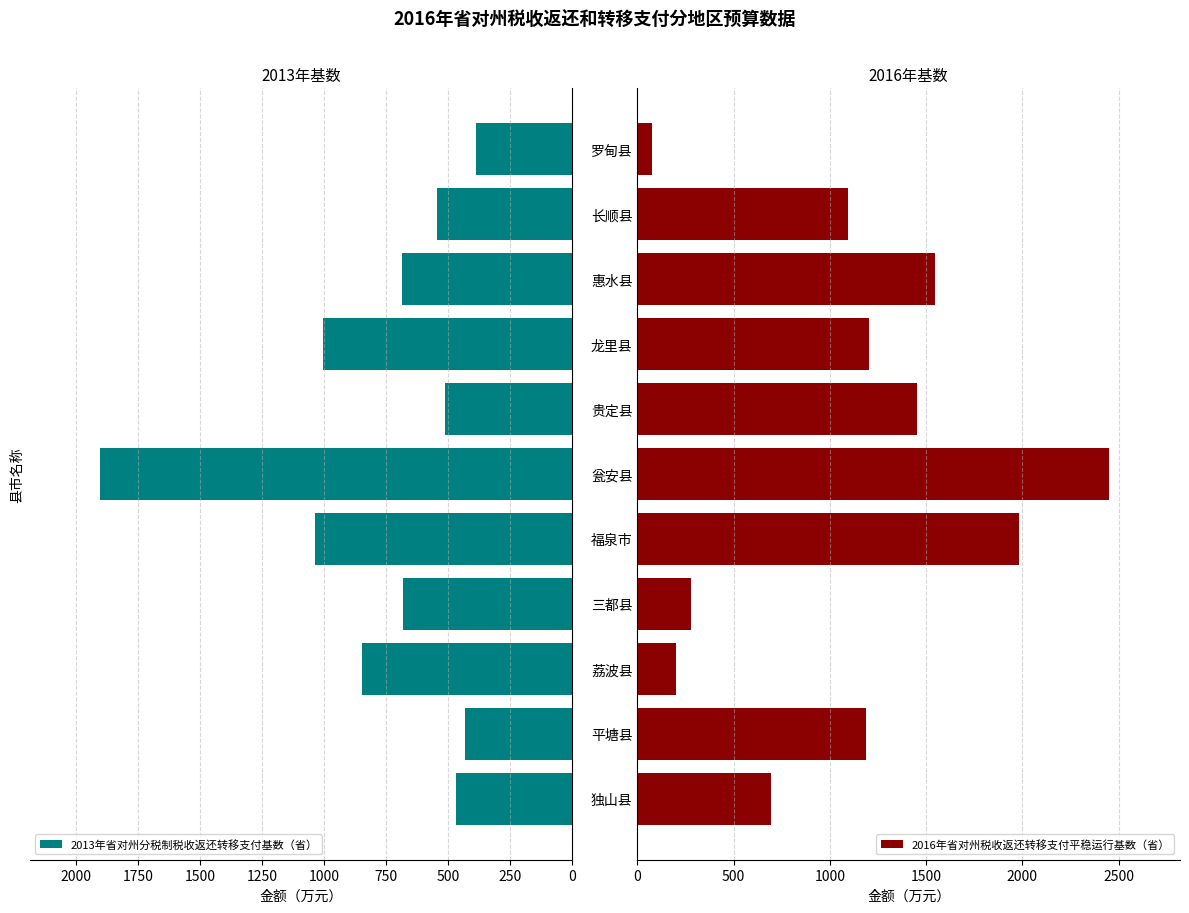

What is the average value of the 2013年省对州分税制税收返还转移支付基数（省） series?

772